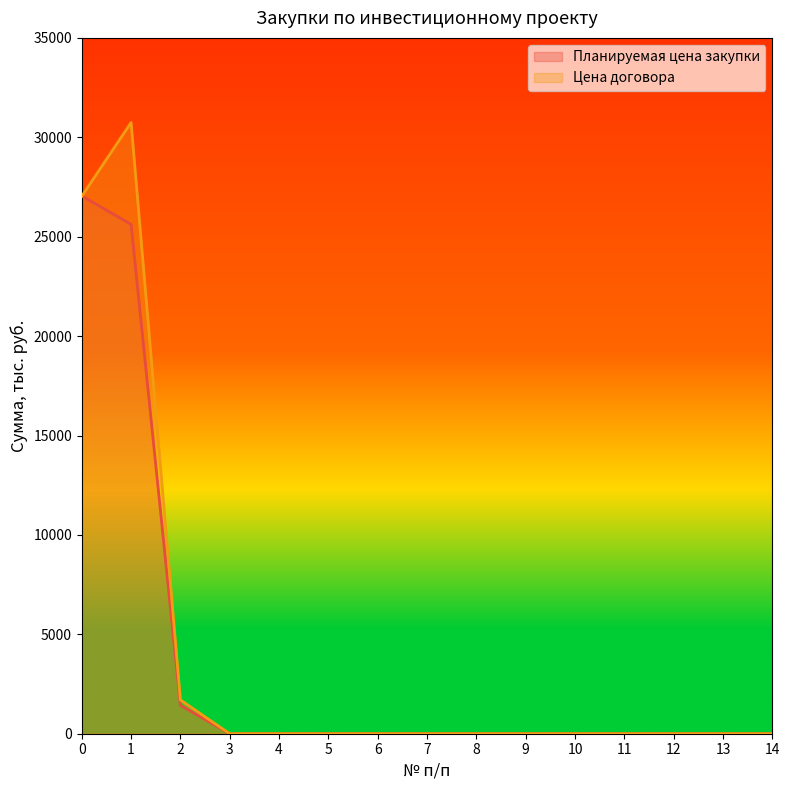

List the labels in order of Цена договора value, smallest first.

3, 4, 5, 6, 7, 8, 9, 10, 11, 12, 13, 14, 2, 0, 1